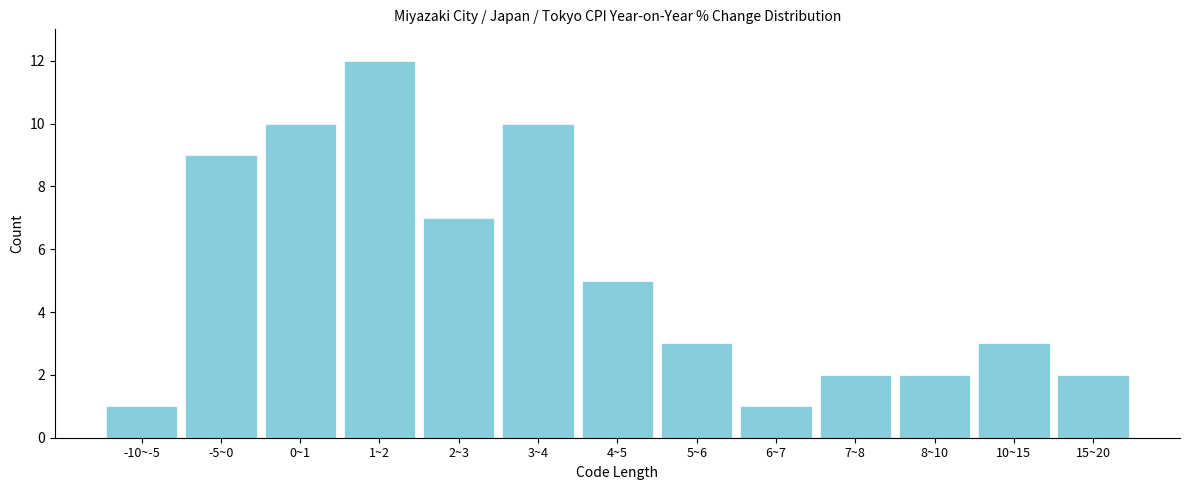

Reading right to left, what are all the values shown in this chart?

2	3	2	2	1	3	5	10	7	12	10	9	1